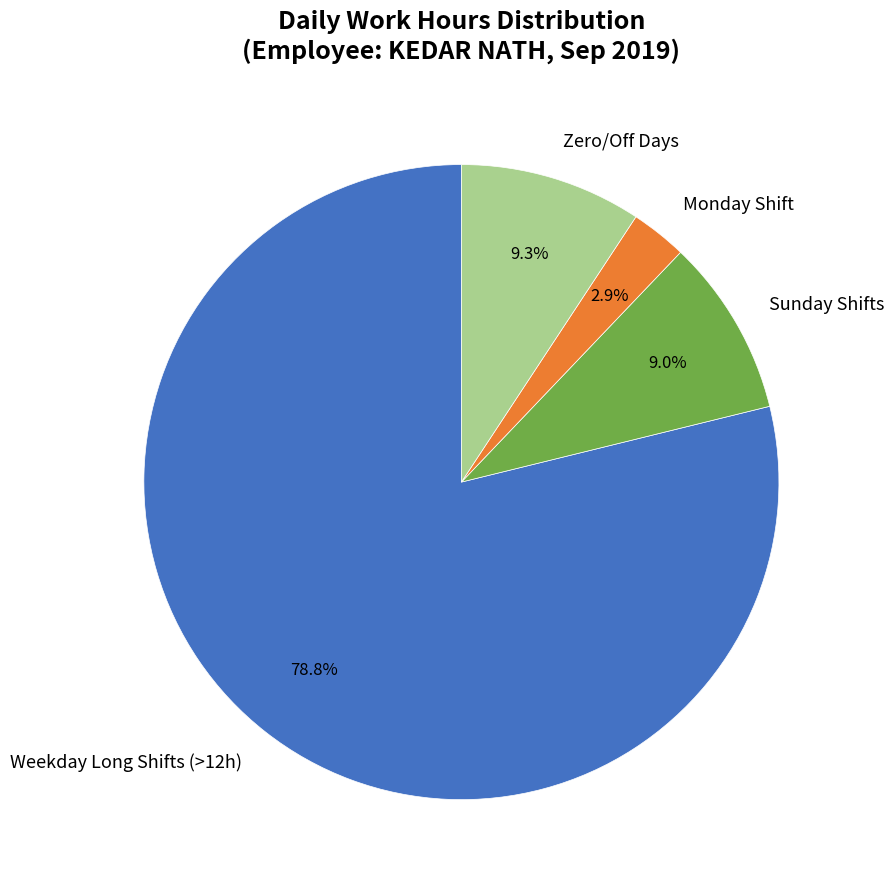

What percentage do Weekday Long Shifts (>12h) and Monday Shift together represent?

81.7%